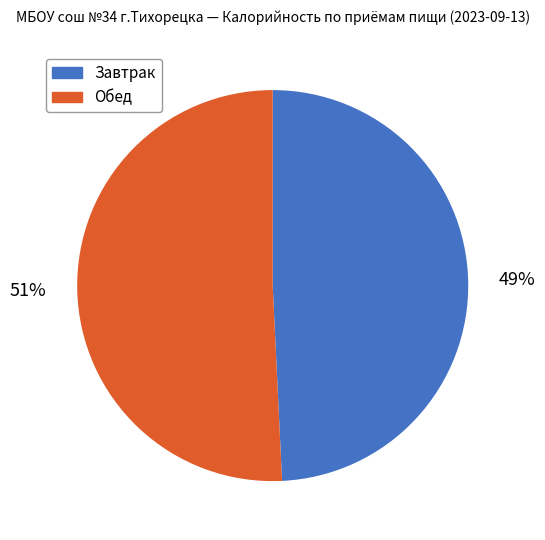

Count the number of slices in the pie.

2